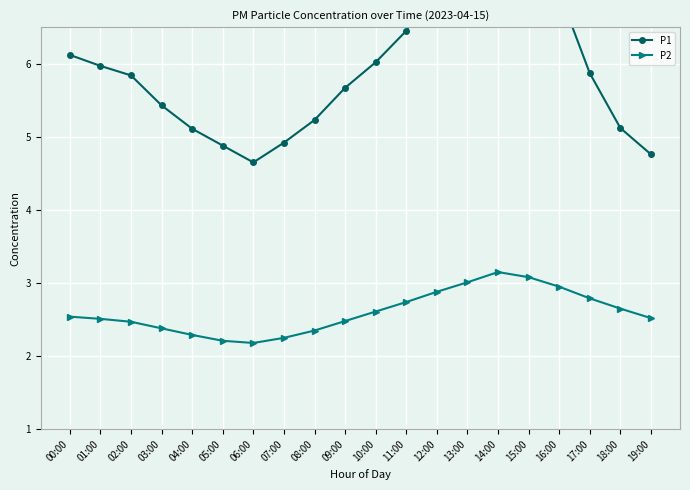

Is it true that P2 equals 2.5 at 00:00?

True